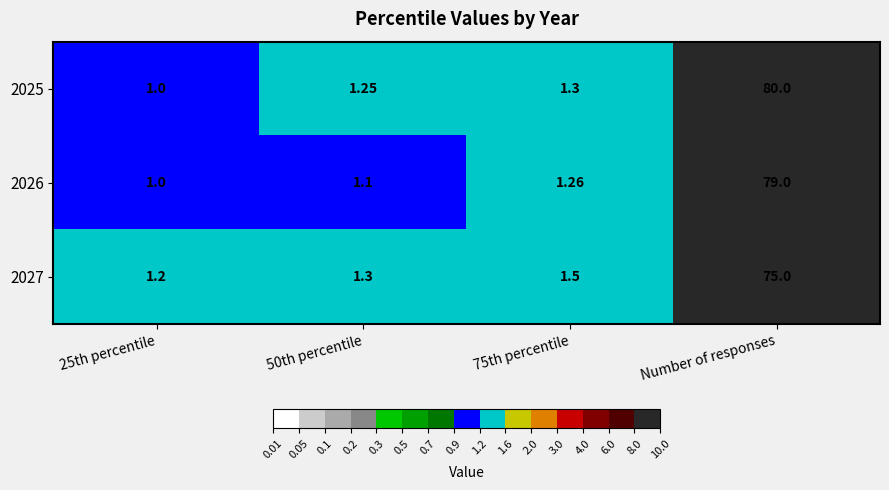

Which category has the highest value in the 2026 series?

Number of responses